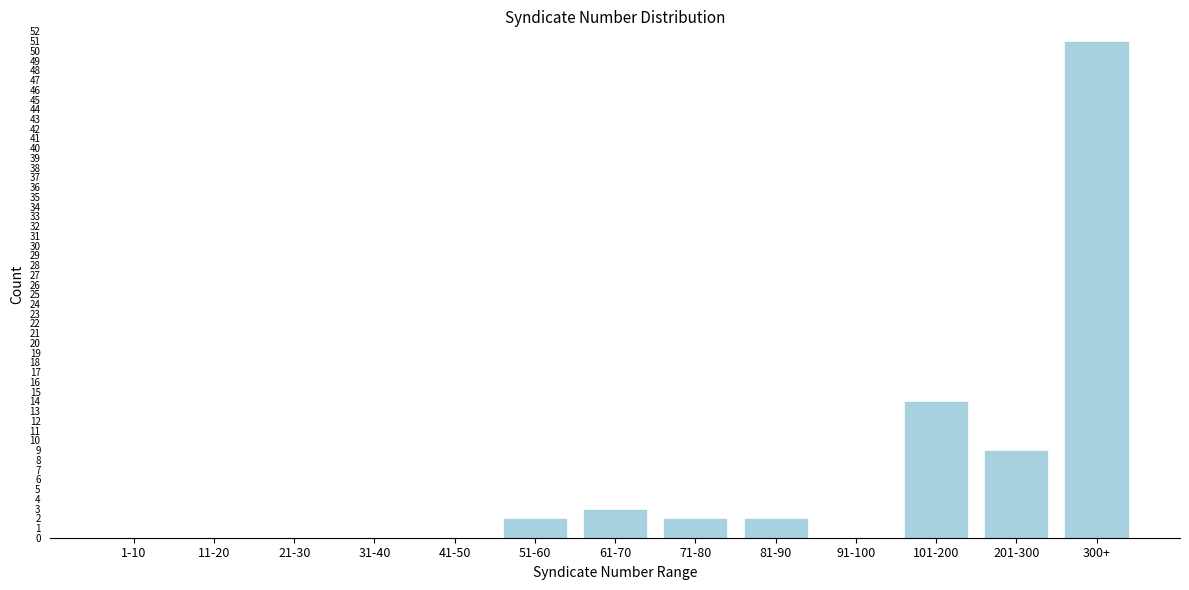

Reading left to right, transcribe all the data shown in this chart.

1-10=0	11-20=0	21-30=0	31-40=0	41-50=0	51-60=2	61-70=3	71-80=2	81-90=2	91-100=0	101-200=14	201-300=9	300+=51